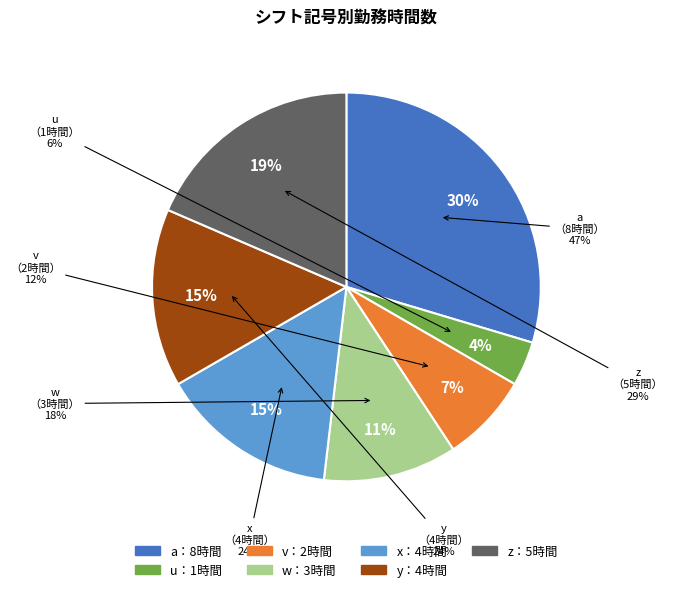

Is a the majority of the pie?

No